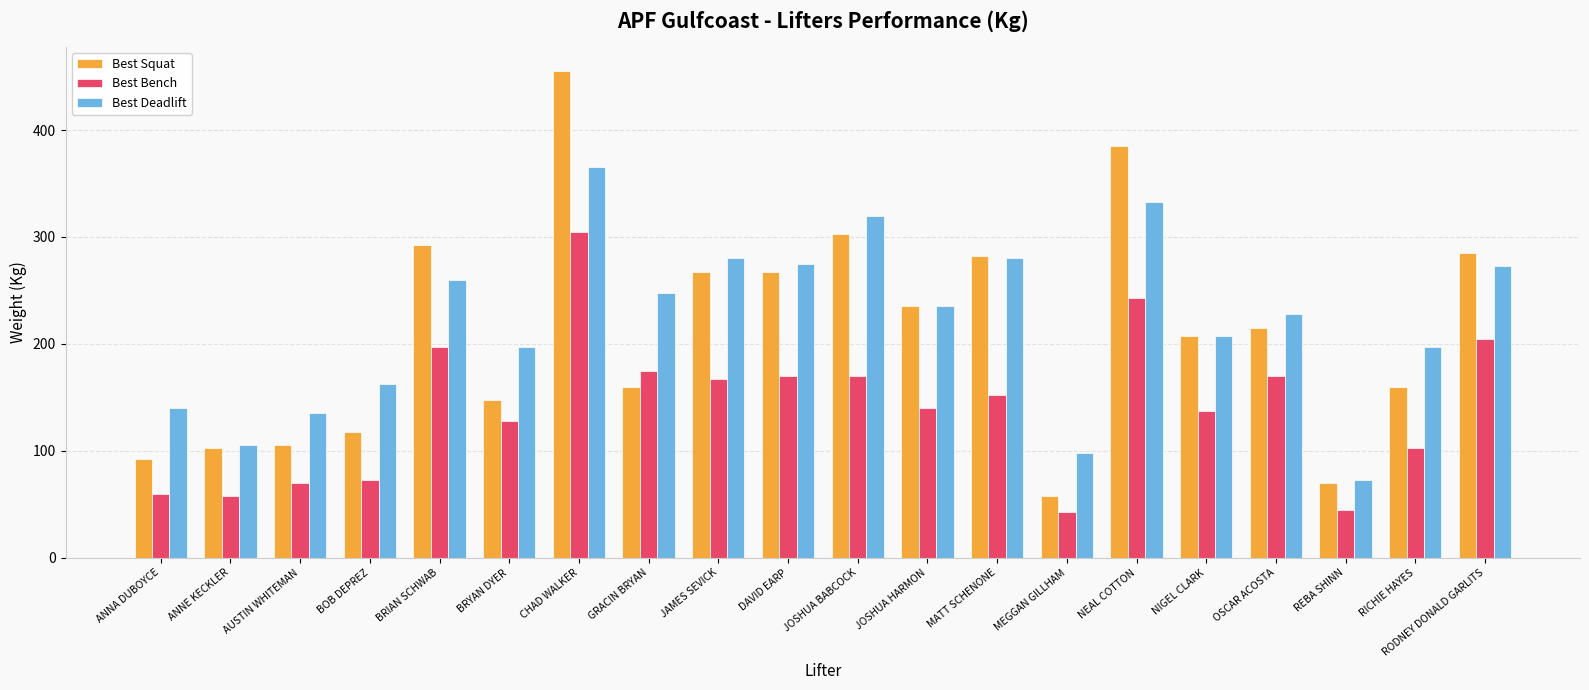

Between NEAL COTTON and RODNEY DONALD GARLITS, which series saw the biggest shift?

Best Squat